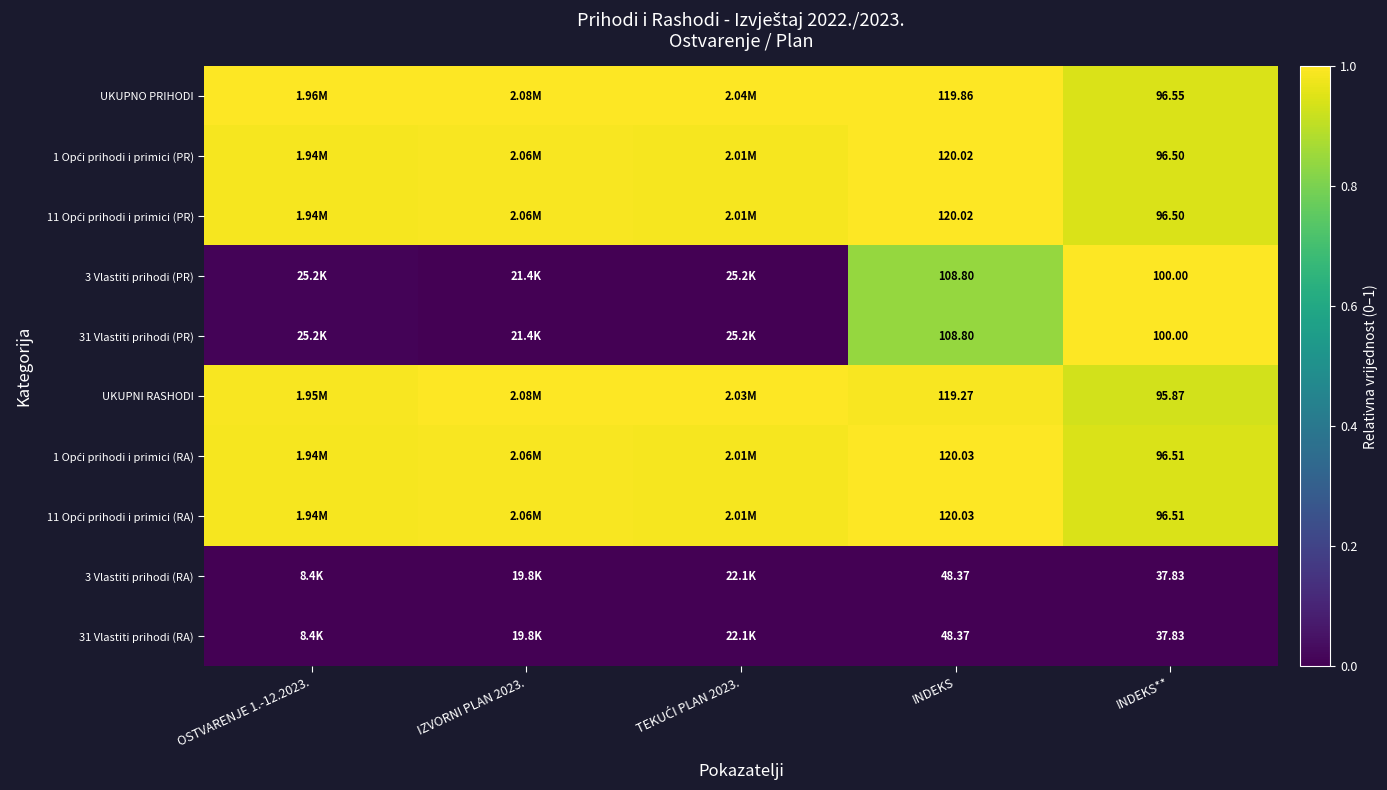

List the labels in order of UKUPNI RASHODI value, largest first.

IZVORNI PLAN 2023., TEKUĆI PLAN 2023., OSTVARENJE 1.-12.2023., INDEKS, INDEKS**